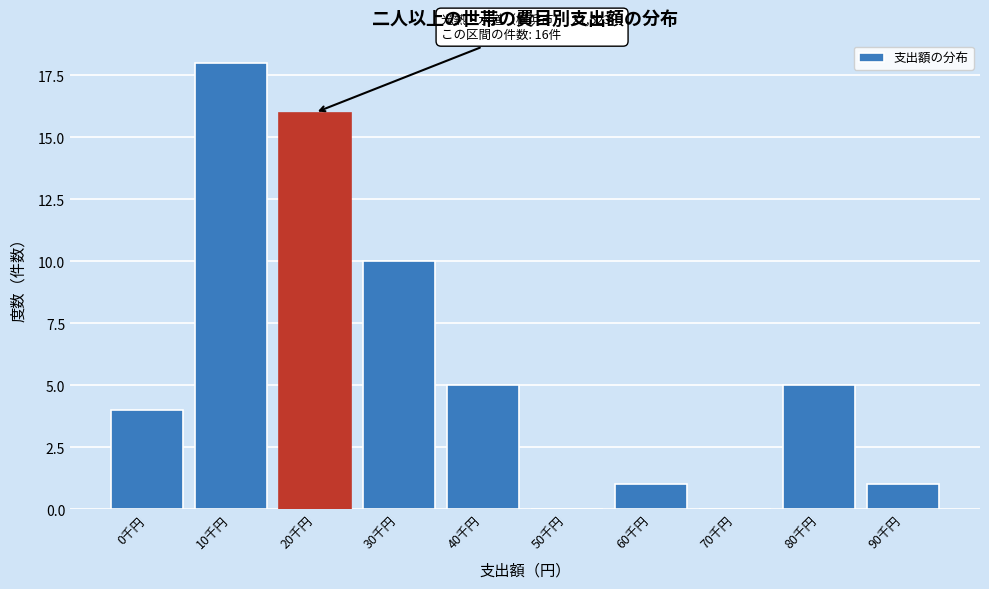

Reading left to right, list all the values displayed in this chart.

0千円=4	10千円=18	20千円=16	30千円=10	40千円=5	50千円=0	60千円=1	70千円=0	80千円=5	90千円=1